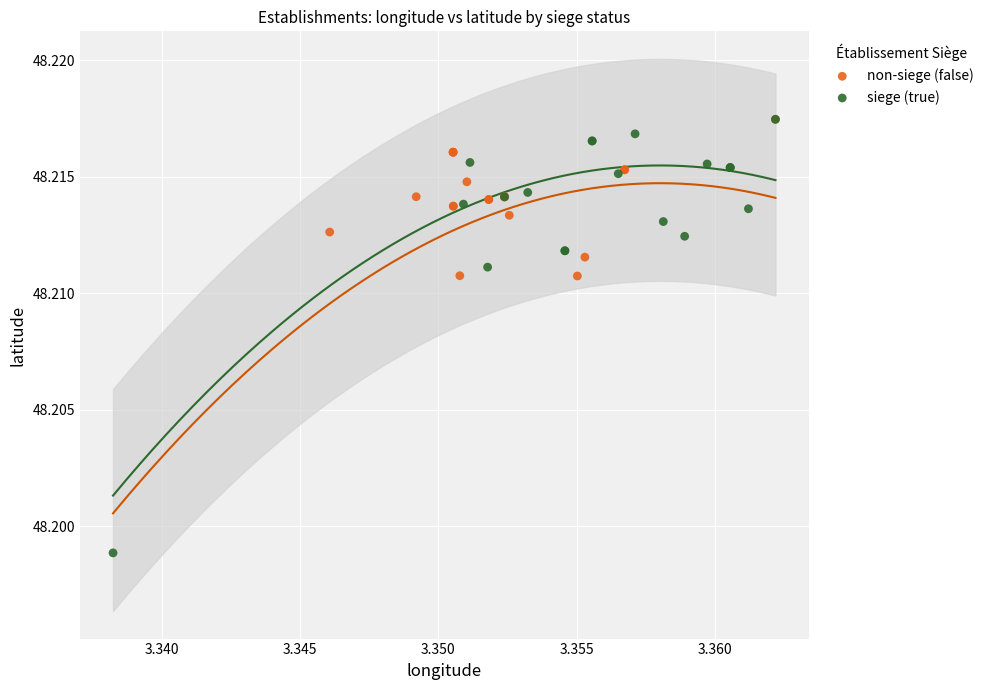

Which series has the widest spread of Y values?

siege (true)